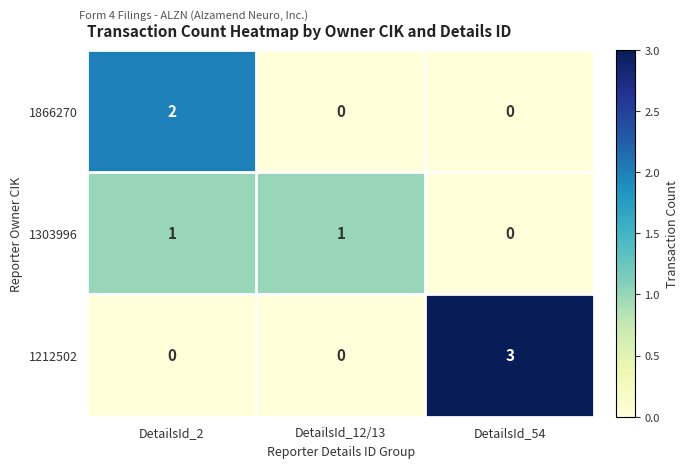

Count the 1303996 values in the range 0 to 1.

3